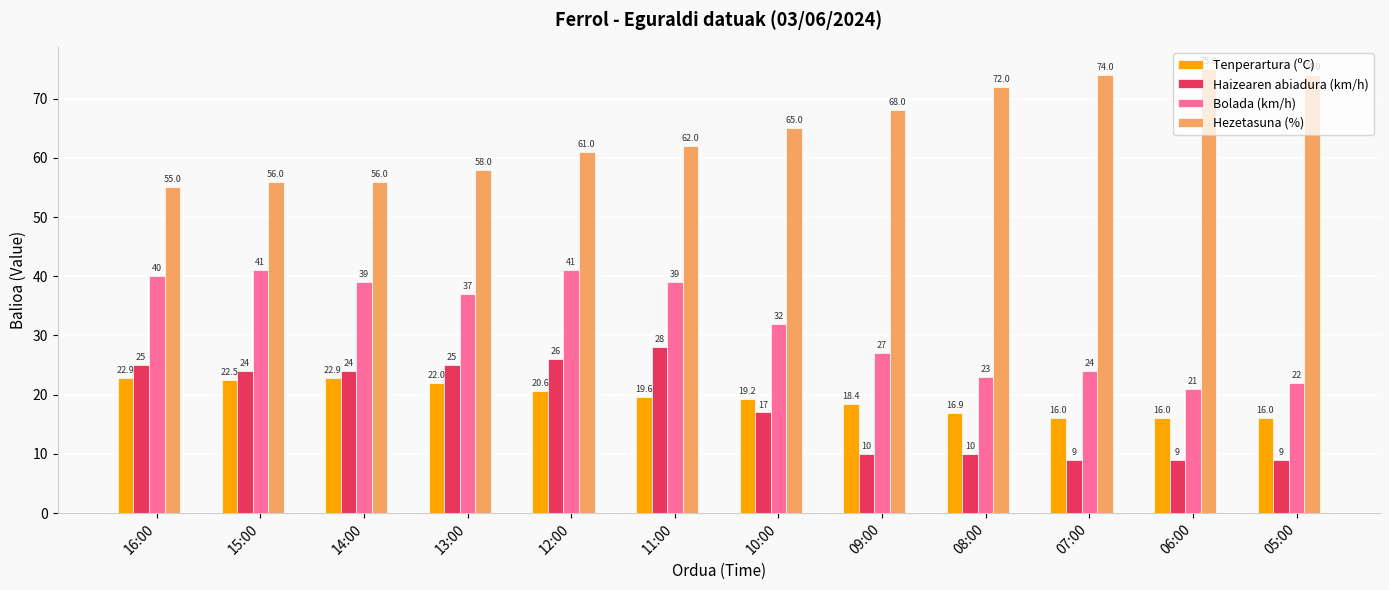

Reading left to right, transcribe all the data shown in this chart.

Tenperartura (ºC): 16:00=22.9	15:00=22.5	14:00=22.9	13:00=22.0	12:00=20.6	11:00=19.6	10:00=19.2	09:00=18.4	08:00=16.9	07:00=16.0	06:00=16.0	05:00=16.0
Haizearen abiadura (km/h): 16:00=25.0	15:00=24.0	14:00=24.0	13:00=25.0	12:00=26.0	11:00=28.0	10:00=17.0	09:00=10.0	08:00=10.0	07:00=9.0	06:00=9.0	05:00=9.0
Bolada (km/h): 16:00=40.0	15:00=41.0	14:00=39.0	13:00=37.0	12:00=41.0	11:00=39.0	10:00=32.0	09:00=27.0	08:00=23.0	07:00=24.0	06:00=21.0	05:00=22.0
Hezetasuna (%): 16:00=55.0	15:00=56.0	14:00=56.0	13:00=58.0	12:00=61.0	11:00=62.0	10:00=65.0	09:00=68.0	08:00=72.0	07:00=74.0	06:00=75.0	05:00=74.0